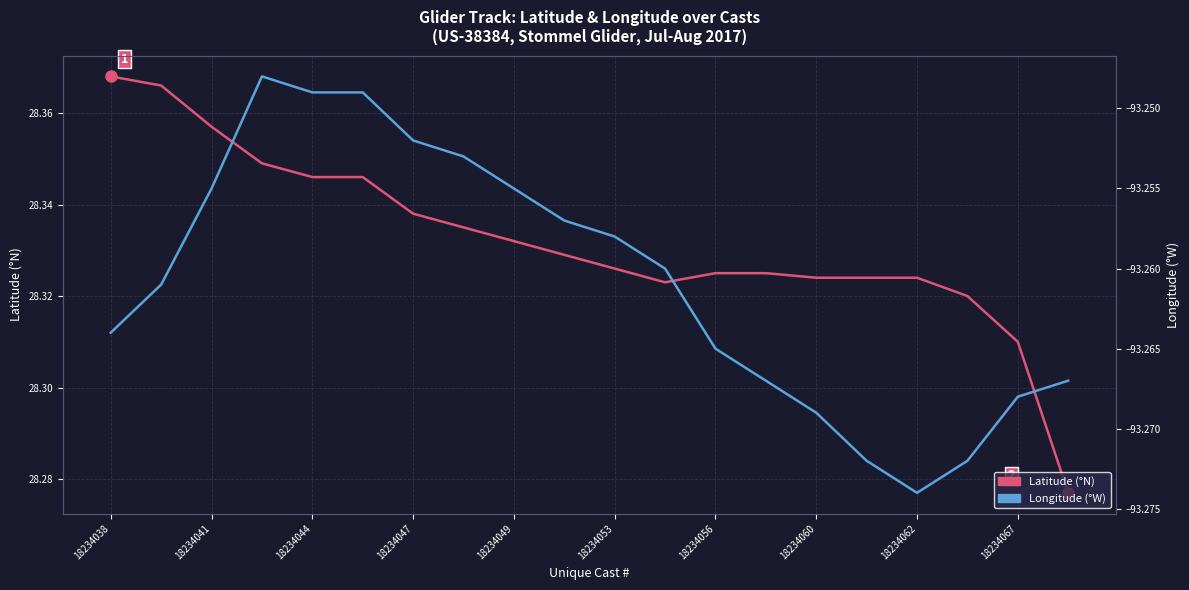

Rank the categories by Latitude (°N) value from lowest to highest.

19, 18, 17, 11, 14, 15, 16, 12, 13, 10, 18234067, 18234062, 18234060, 18234056, 18234049, 18234053, 18234047, 18234044, 18234041, 18234038